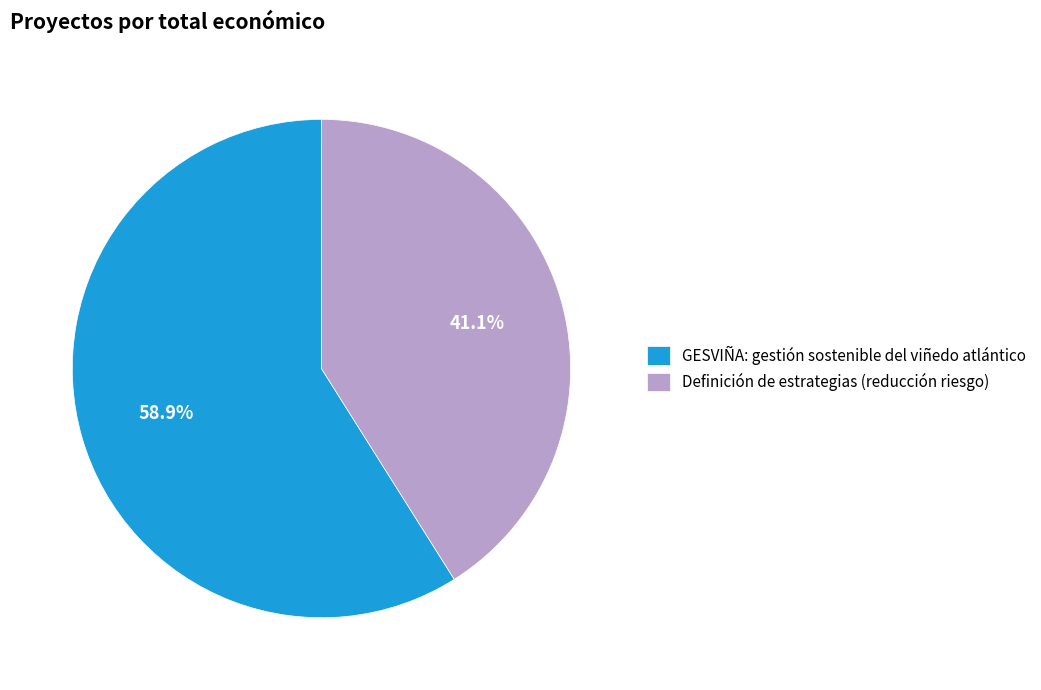

Is there any slice that represents more than half of the pie?

Yes